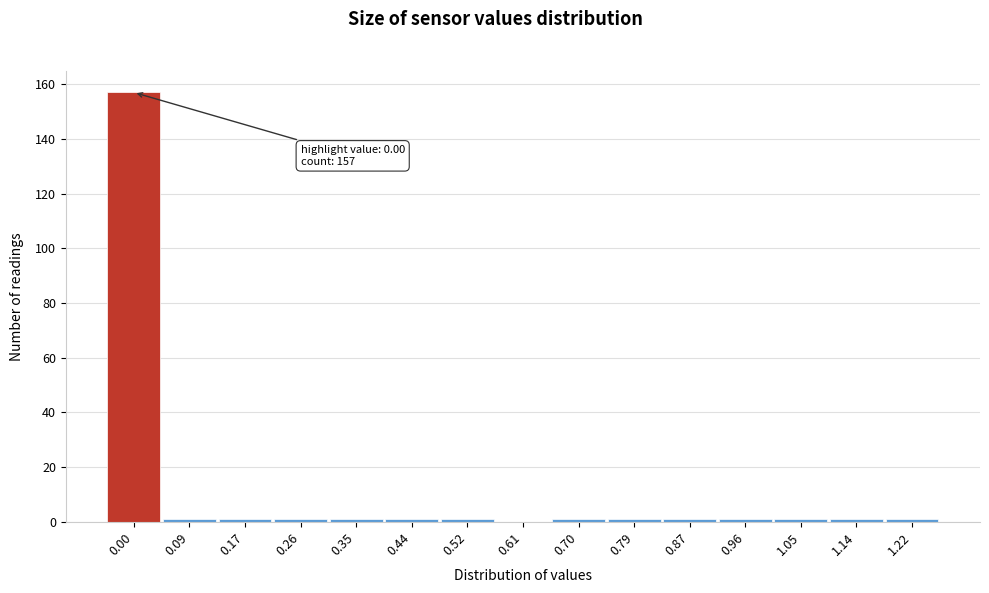

Reading right to left, what are all the values shown in this chart?

1.22=1	1.14=1	1.05=1	0.96=1	0.87=1	0.79=1	0.70=1	0.61=0	0.52=1	0.44=1	0.35=1	0.26=1	0.17=1	0.09=1	0.00=157